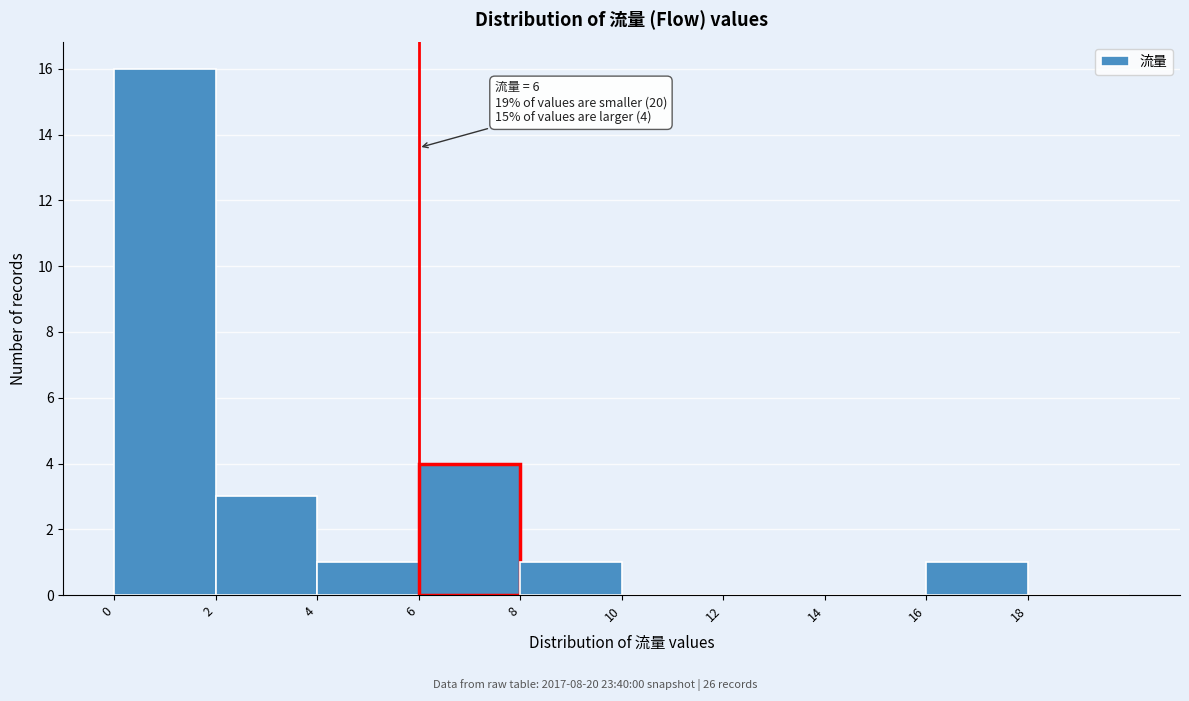

Over which range of the x-axis is the bar tallest?

0 to 2